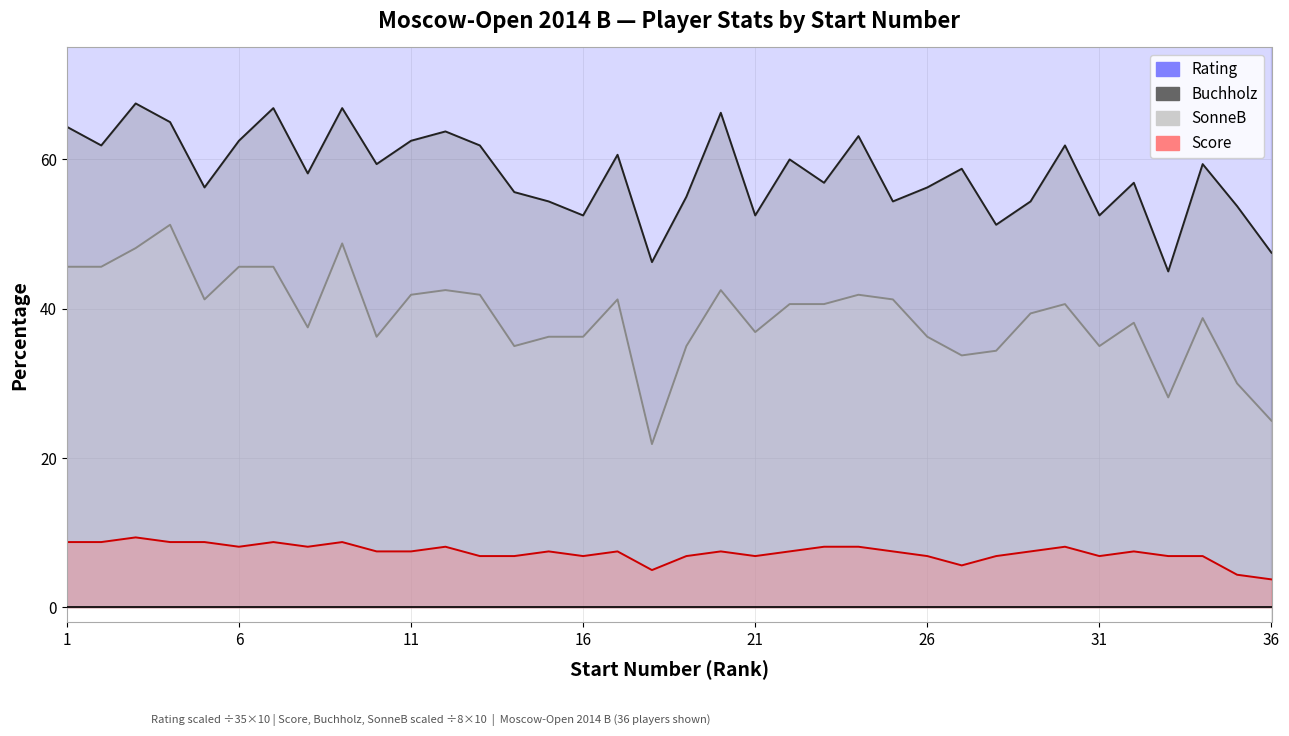

What is the sum of the Buchholz values at 5 and 24?

119.4